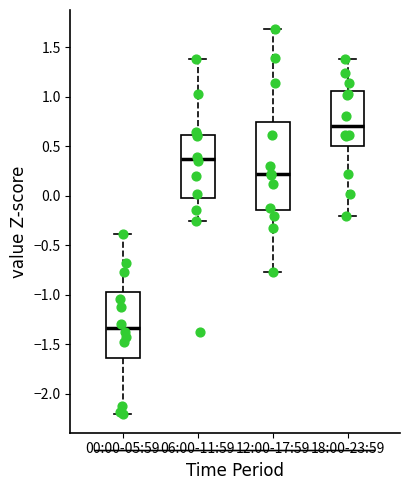

Which box's median line is the highest?

18:00-23:59